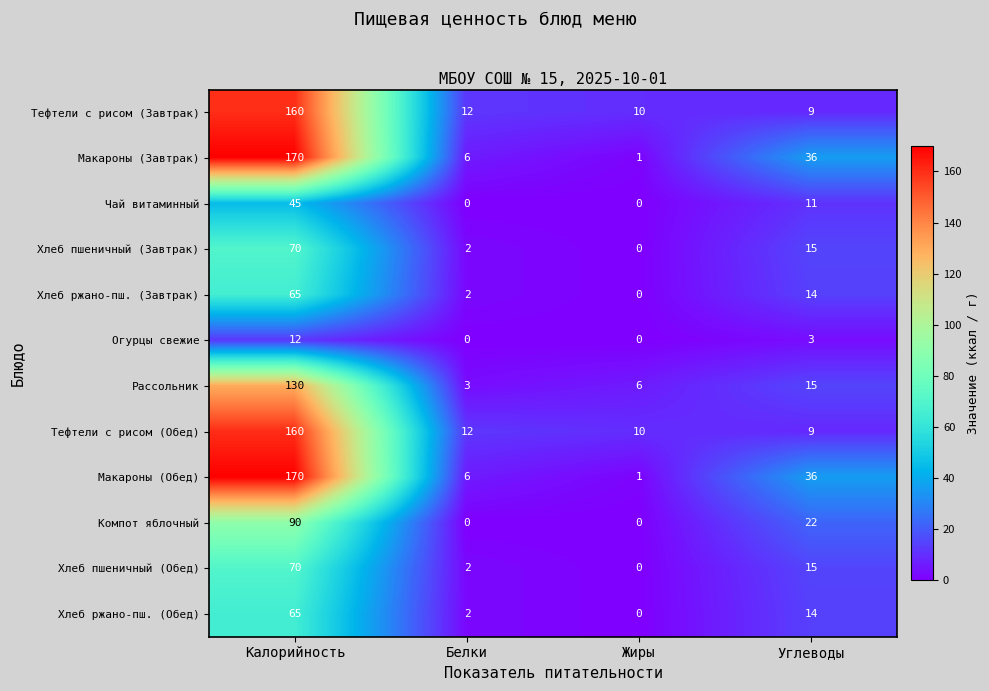

How many Огурцы свежие values are between 0 and 12?

4